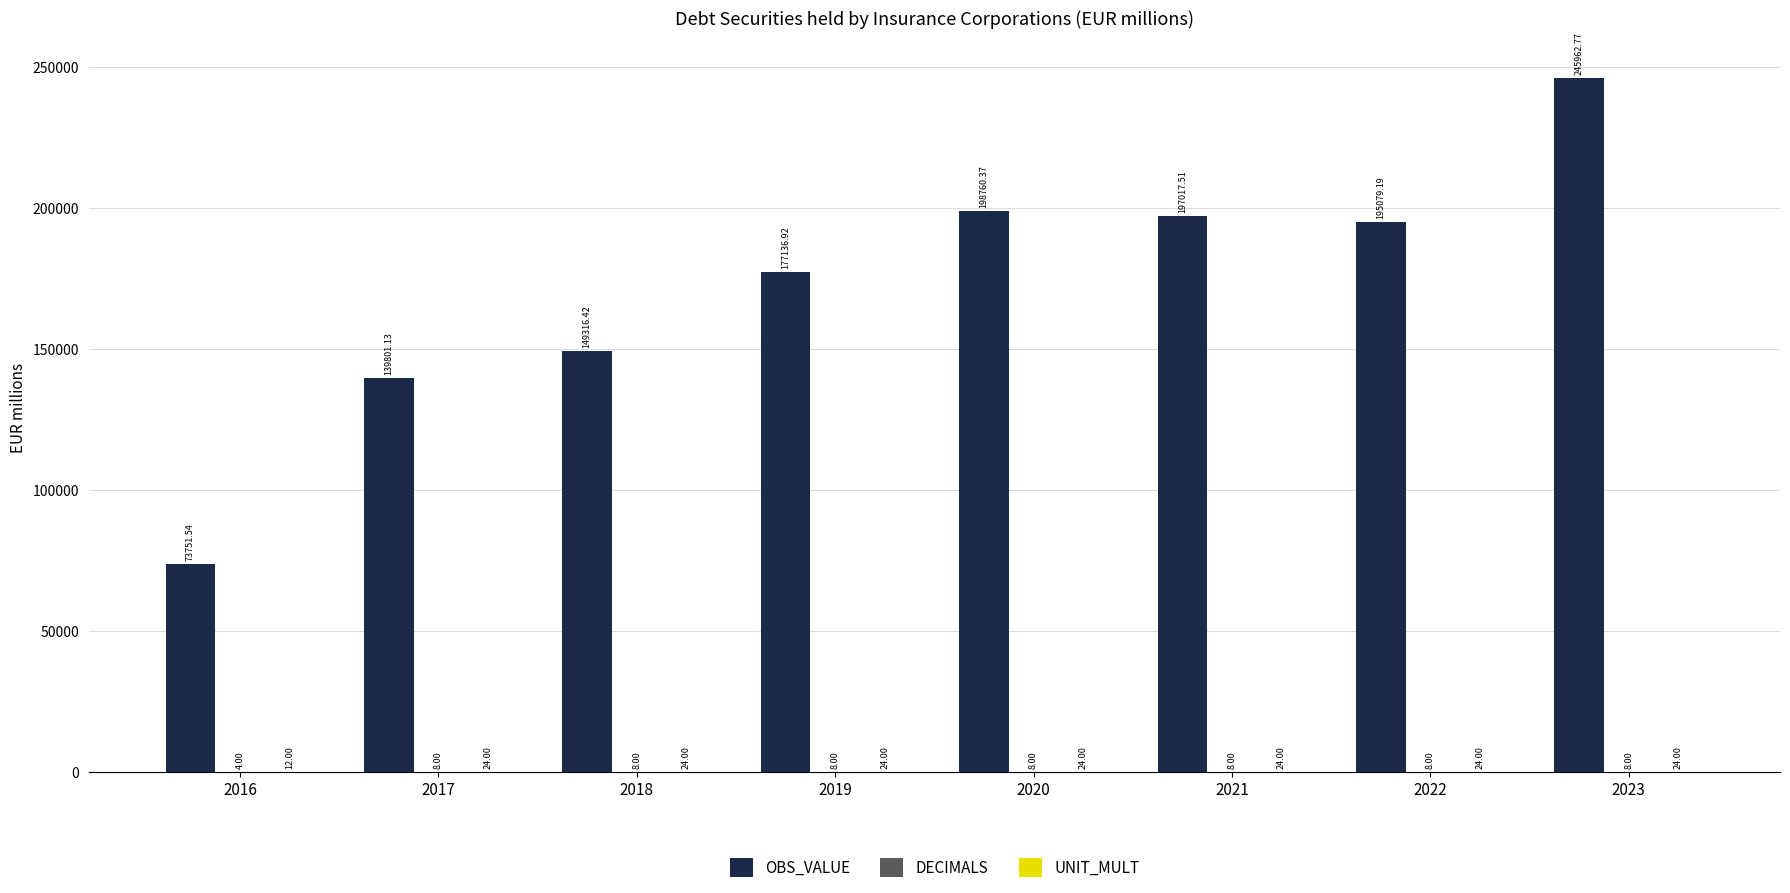

At which category is the sum across all series the highest?

2023